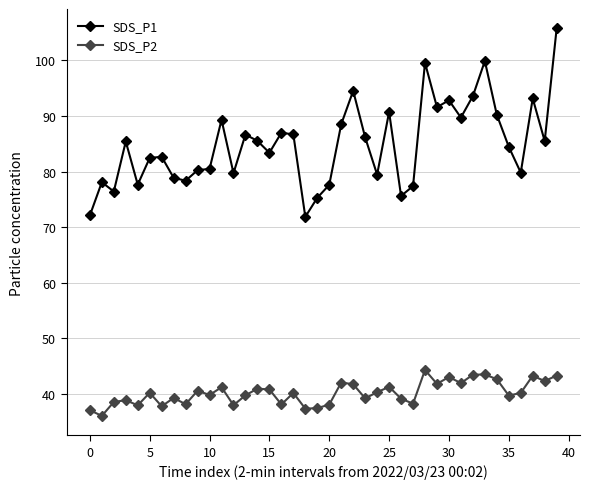

Which series has the widest spread of values?

SDS_P1